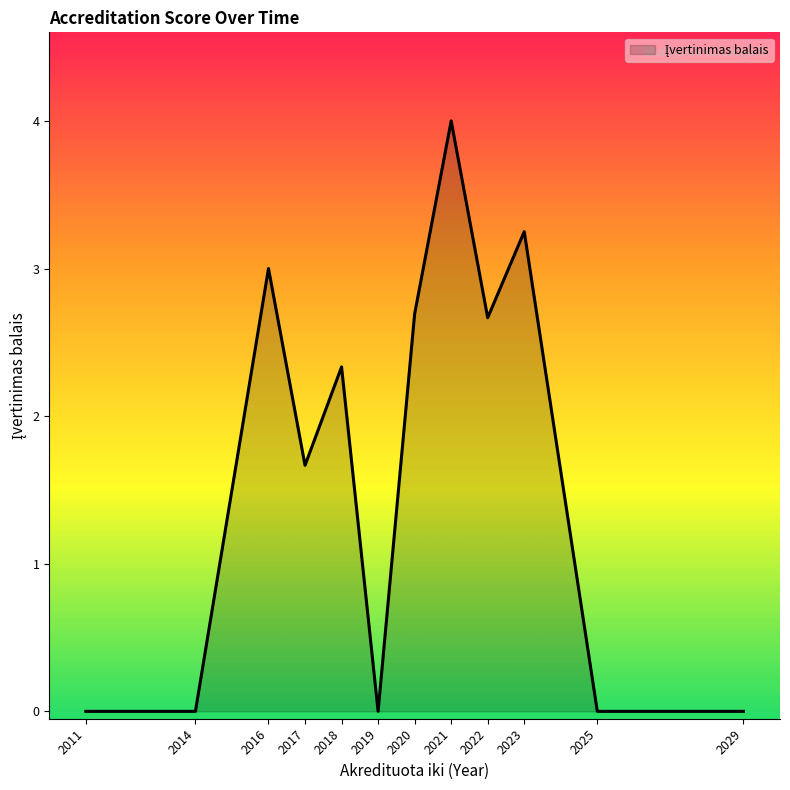

Where is the data nearest to the value 2?

2017